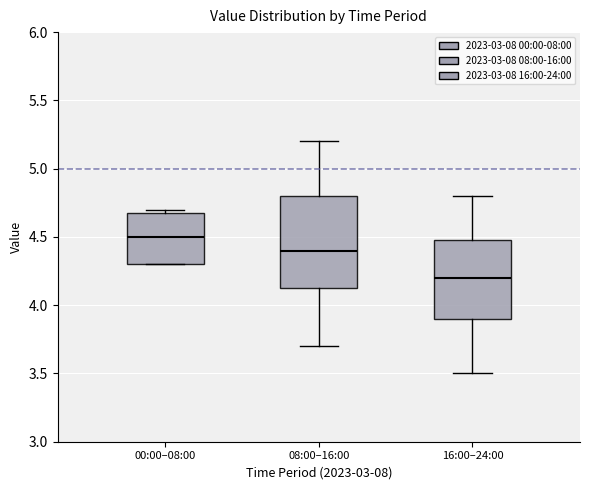

Which box has the lowest median line?

16:00–24:00